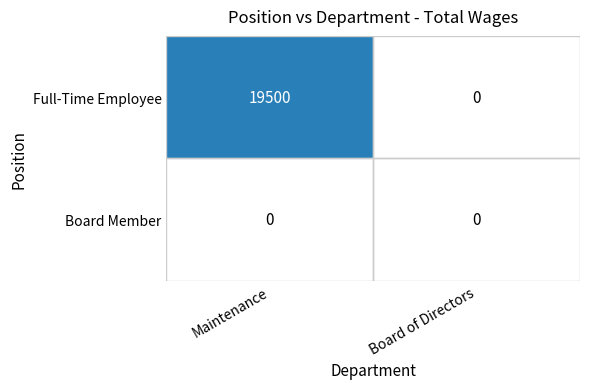

What is the difference between the Full-Time Employee values at Maintenance and Board of Directors?

19500